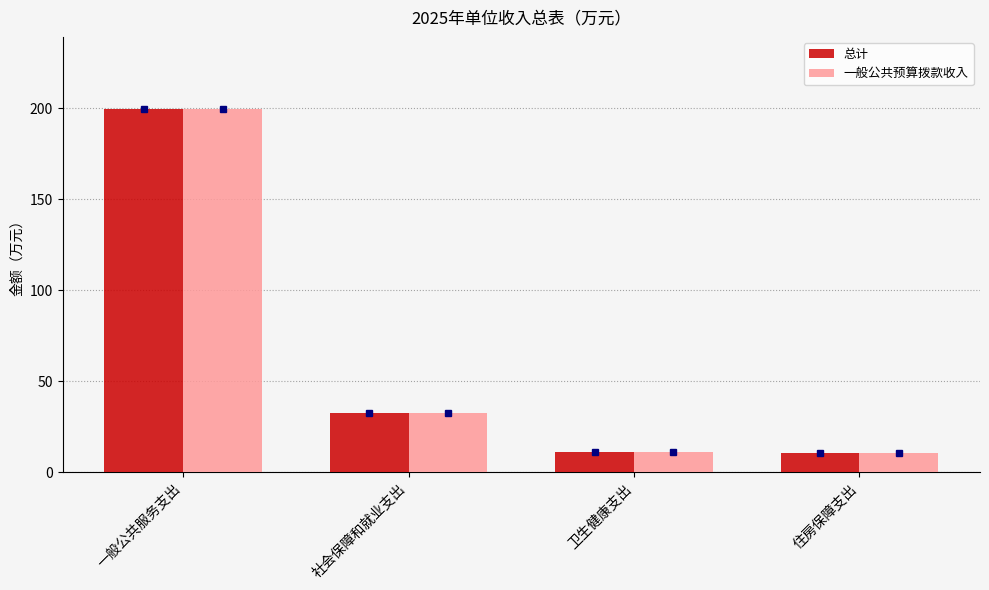

At which label does 一般公共预算拨款收入 reach its peak?

一般公共服务支出